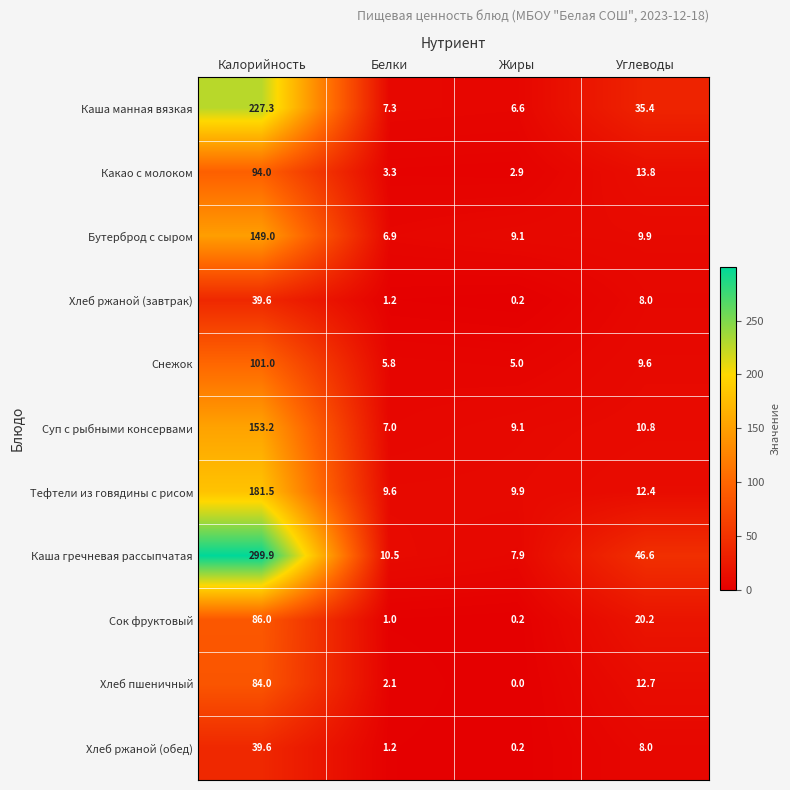

What is the total value across all series at Калорийность?

1455.1